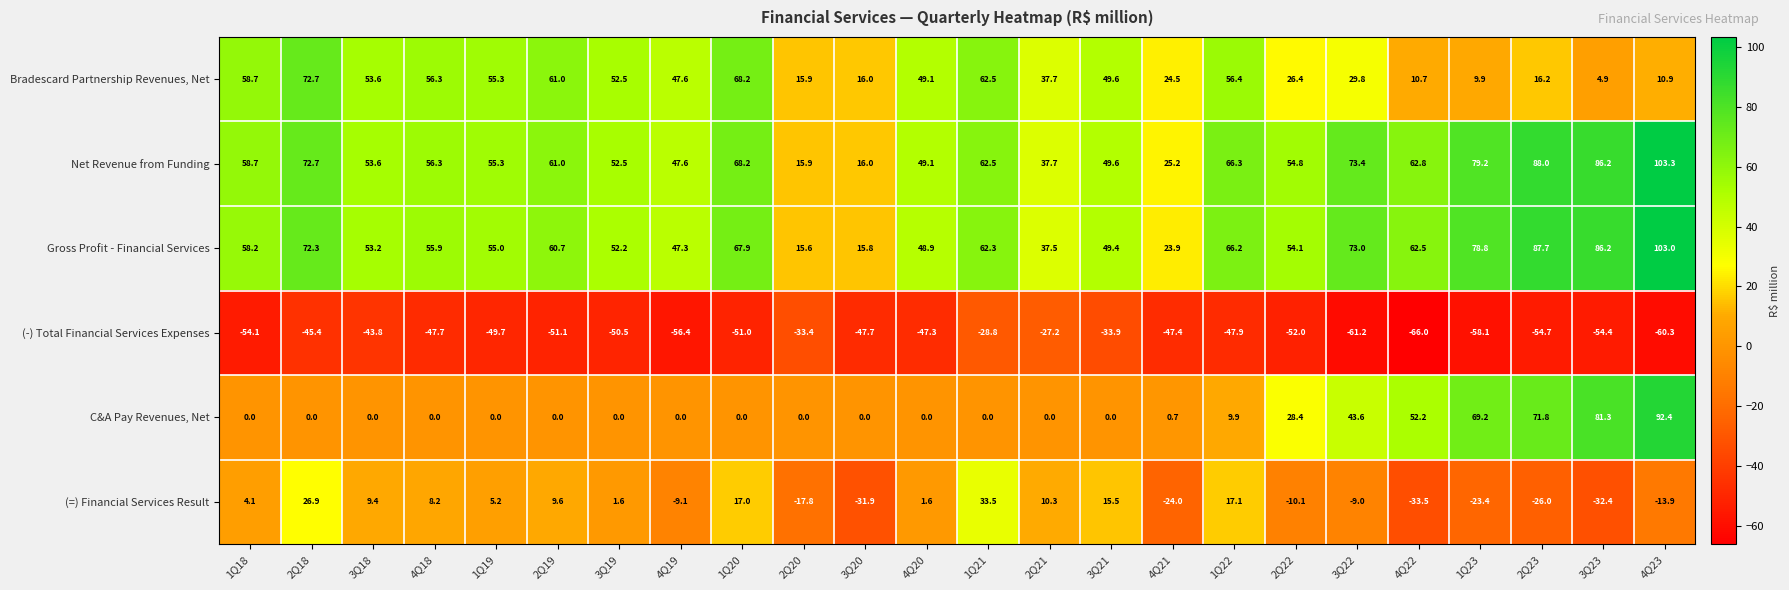

Between 1Q22 and 1Q23, which series saw the biggest shift?

C&A Pay Revenues, Net